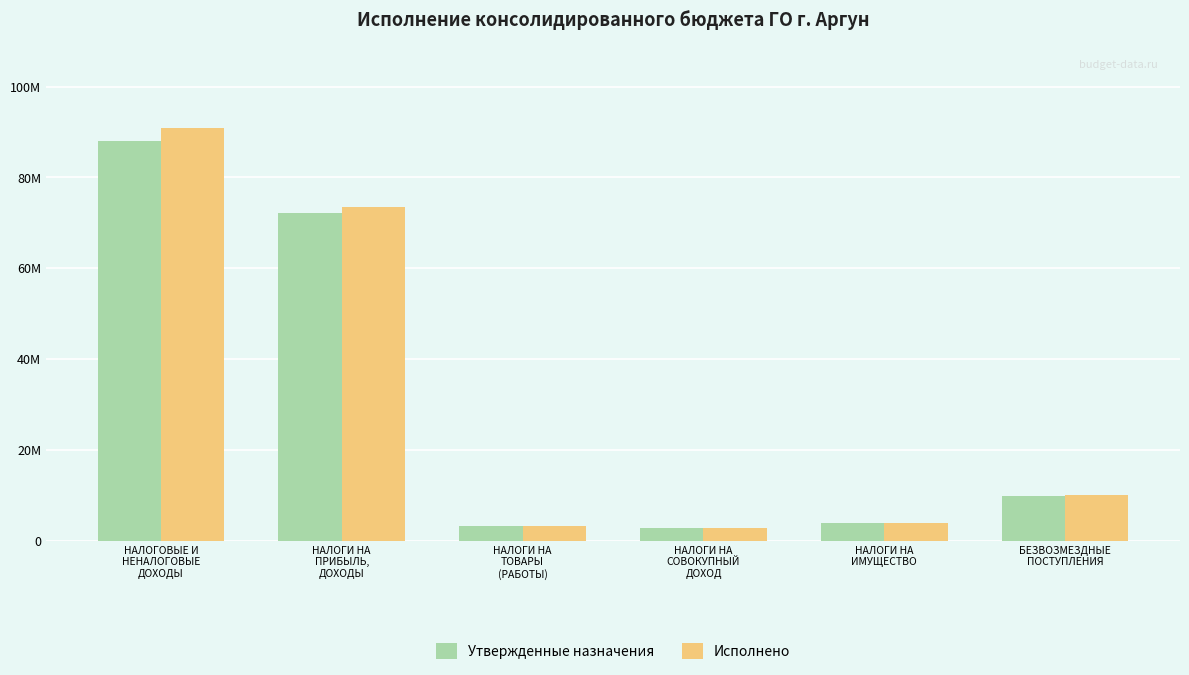

What are all the series names shown in the legend?

Утвержденные назначения, Исполнено